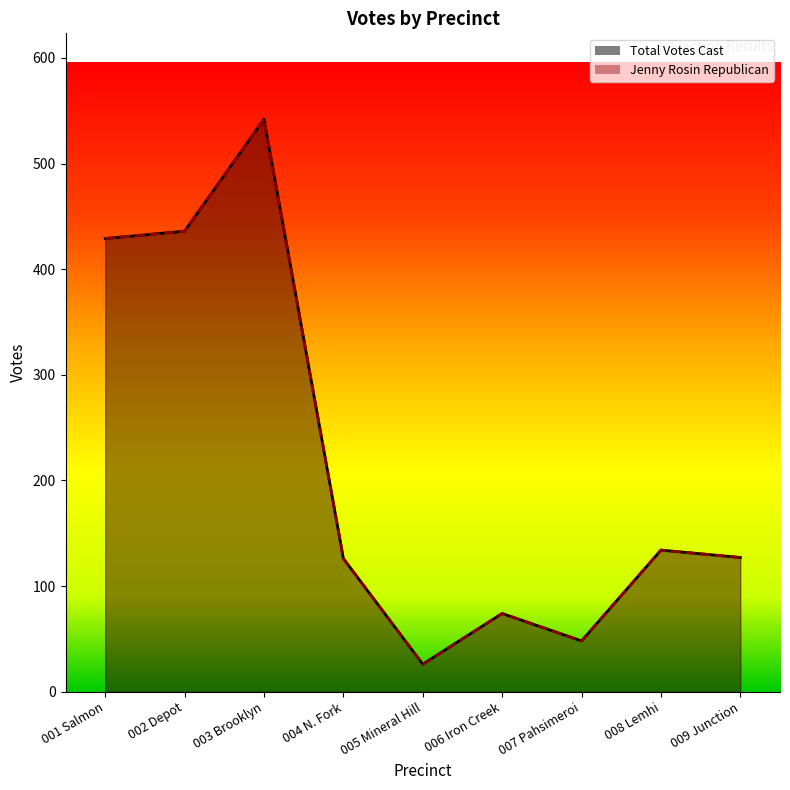

True or false: Jenny Rosin Republican has more than 1 points higher than both neighbors.

True